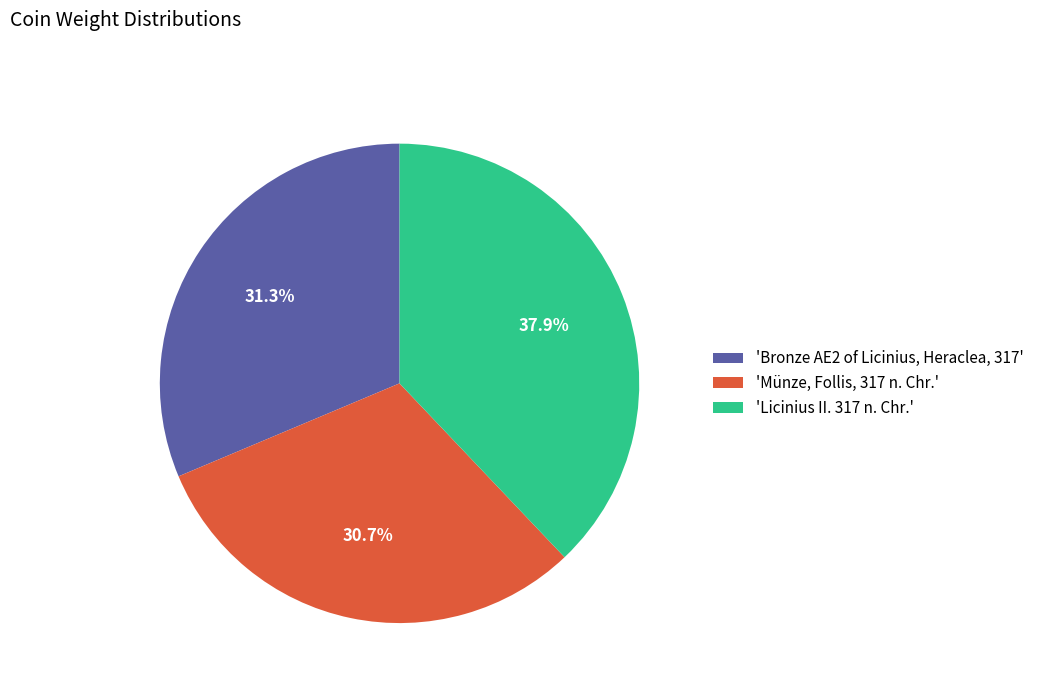

Between 'Münze, Follis, 317 n. Chr.' and 'Licinius II. 317 n. Chr.', which is larger?

'Licinius II. 317 n. Chr.'